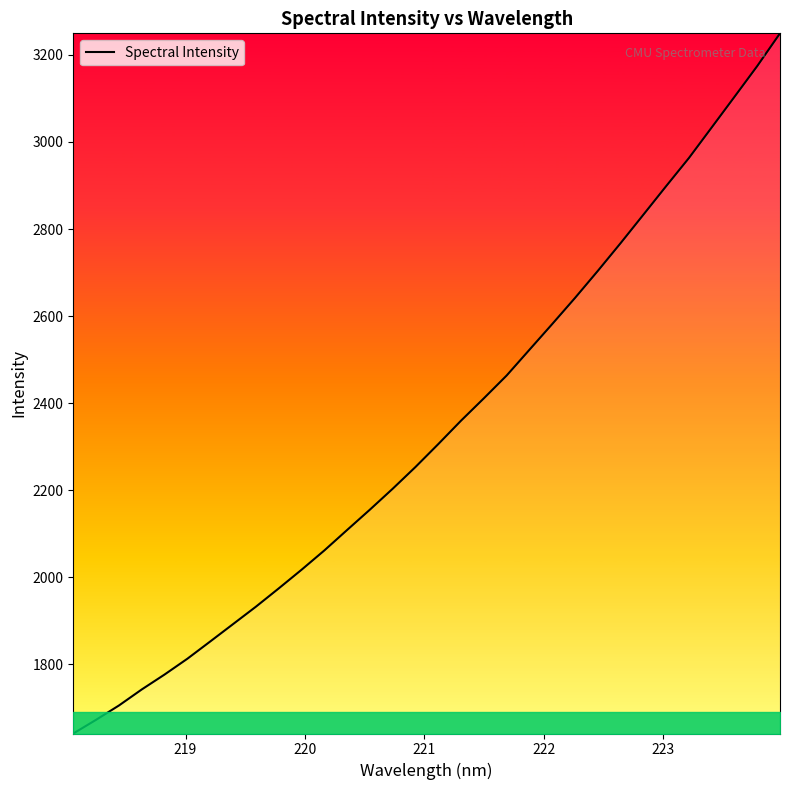

What is the smallest value displayed?

1641.0